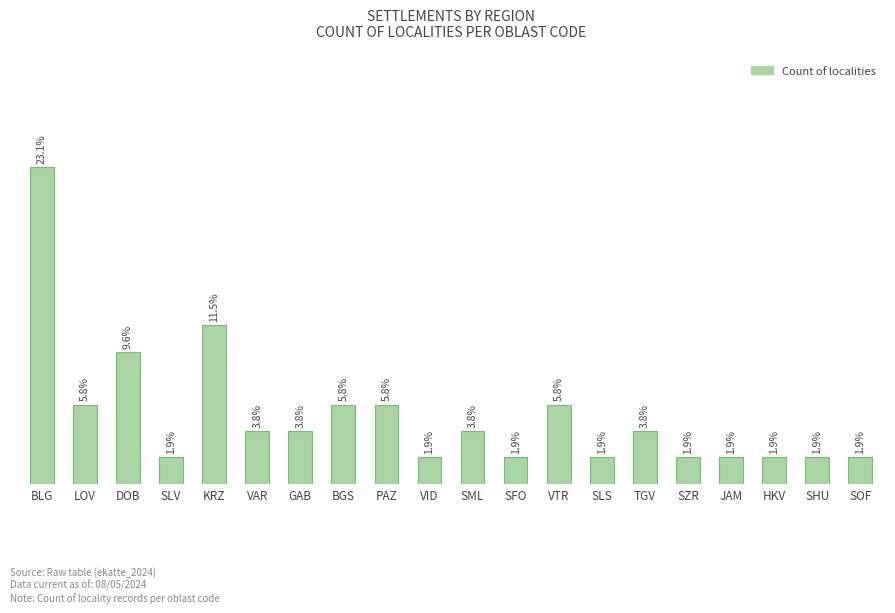

What is the difference between the maximum and minimum values?

11